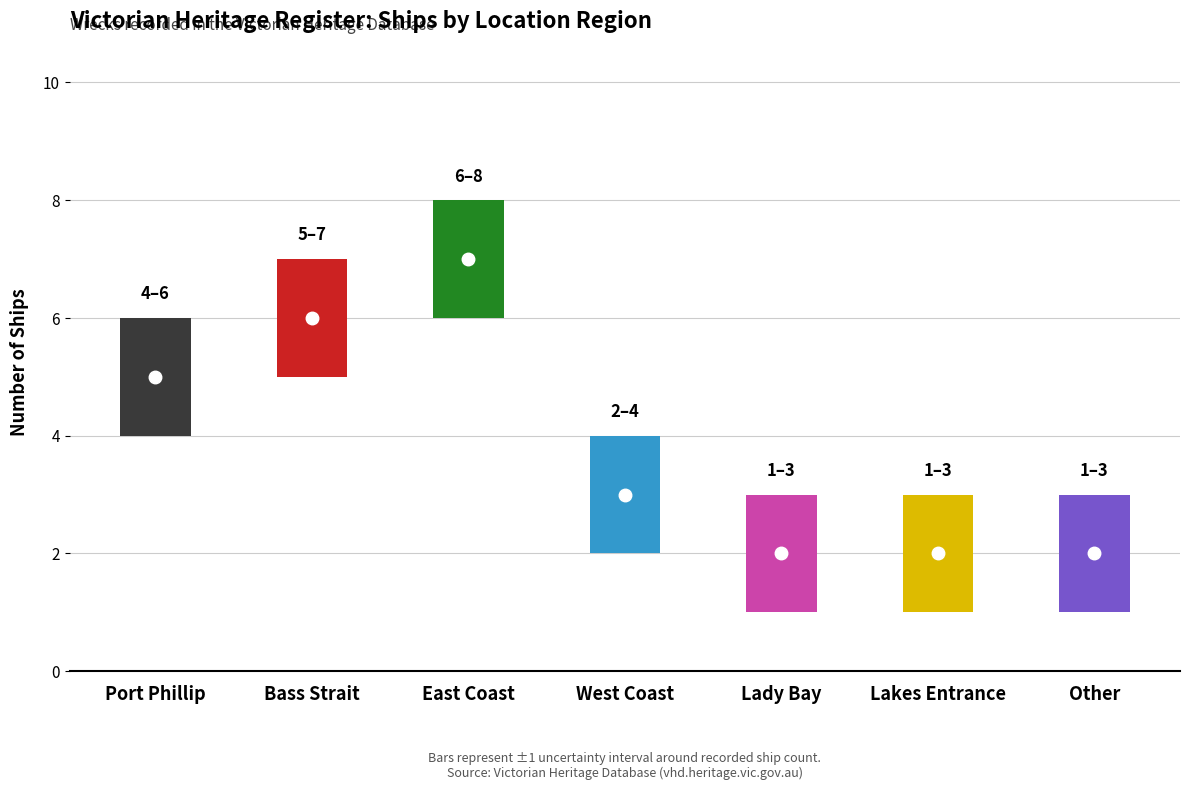

What is the change in value from East Coast to Lady Bay?

-5